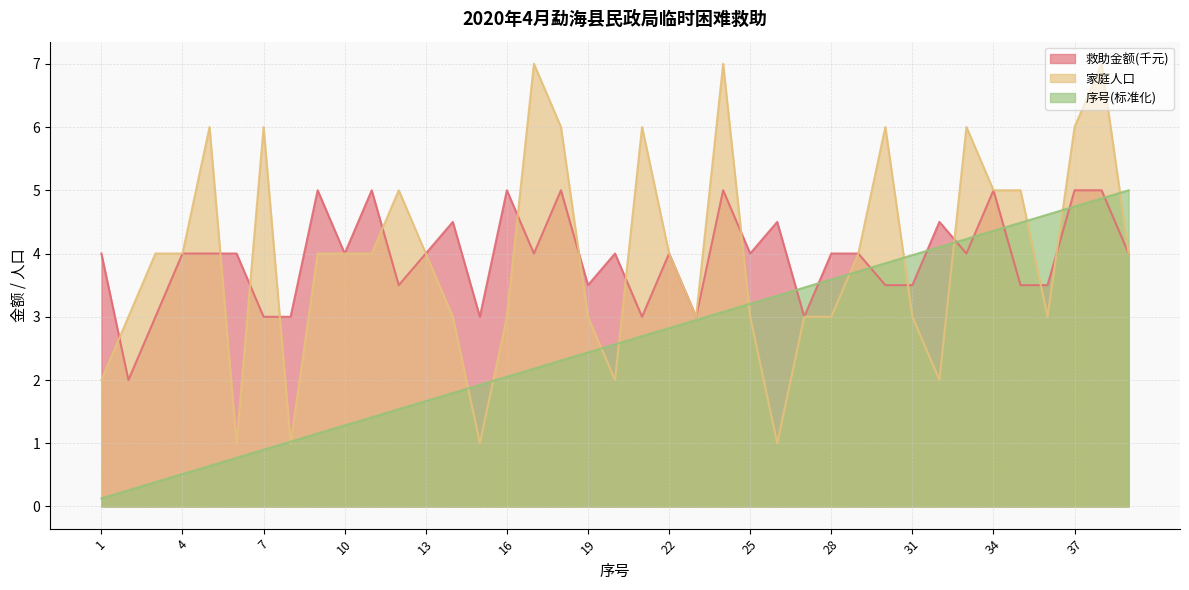

Reading left to right, transcribe all the data shown in this chart.

救助金额: 4.0	2.0	3.0	4.0	4.0	4.0	3.0	3.0	5.0	4.0	5.0	3.5	4.0	4.5	3.0	5.0	4.0	5.0	3.5	4.0	3.0	4.0	3.0	5.0	4.0	4.5	3.0	4.0	4.0	3.5	3.5	4.5	4.0	5.0	3.5	3.5	5.0	5.0	4.0
家庭人口: 2.0	3.0	4.0	4.0	6.0	1.0	6.0	1.0	4.0	4.0	4.0	5.0	4.0	3.0	1.0	3.0	7.0	6.0	3.0	2.0	6.0	4.0	3.0	7.0	3.0	1.0	3.0	3.0	4.0	6.0	3.0	2.0	6.0	5.0	5.0	3.0	6.0	7.0	4.0
序号: 0.1	0.3	0.4	0.5	0.6	0.8	0.9	1.0	1.2	1.3	1.4	1.5	1.7	1.8	1.9	2.1	2.2	2.3	2.4	2.6	2.7	2.8	2.9	3.1	3.2	3.3	3.5	3.6	3.7	3.8	4.0	4.1	4.2	4.4	4.5	4.6	4.7	4.9	5.0